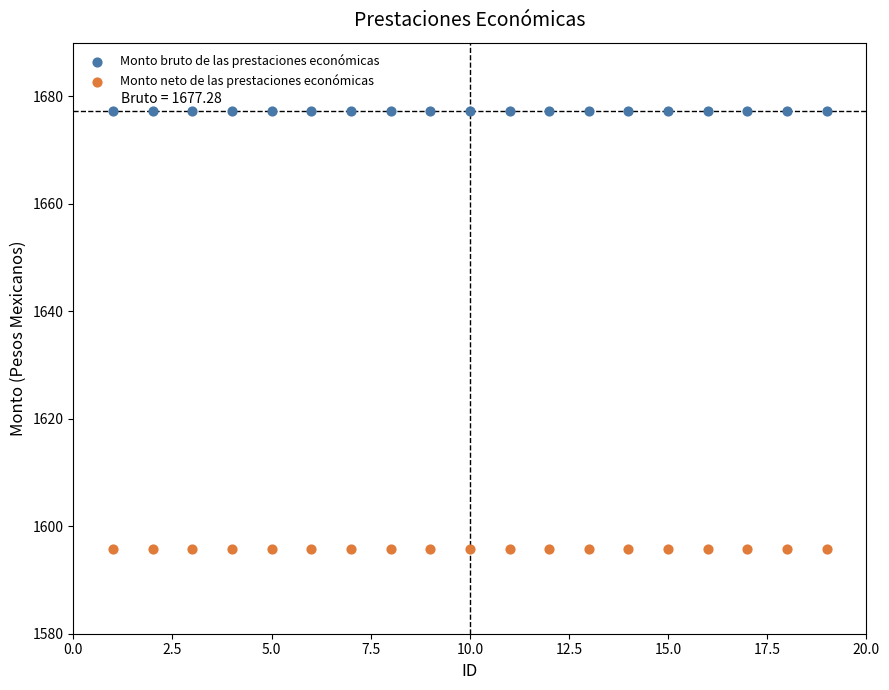

Which series contains the highest Y value?

Monto bruto de las prestaciones económicas